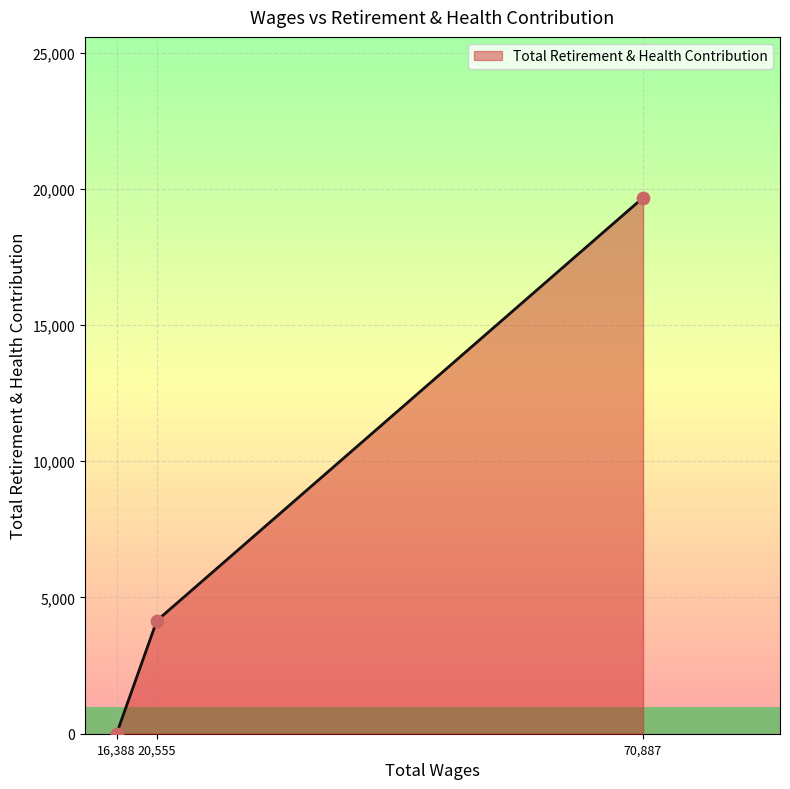

What is the ratio of the value at 70,887 to the value at 20,555?

4.7